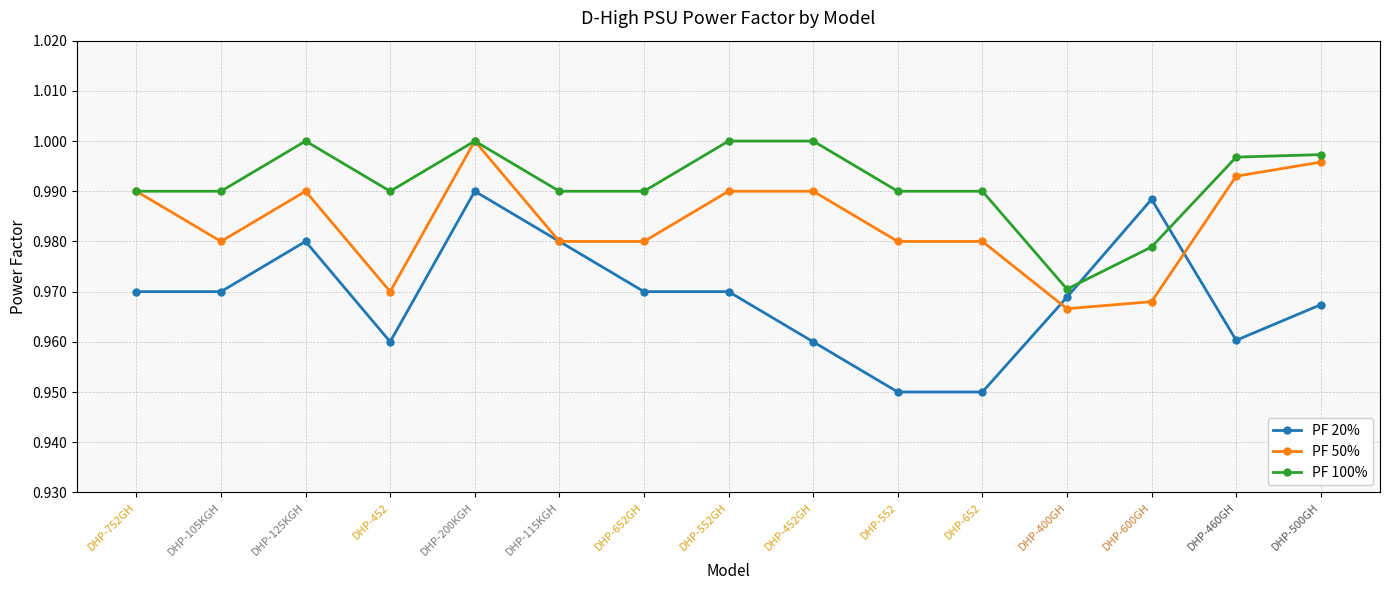

How many lines are shown in the chart?

3